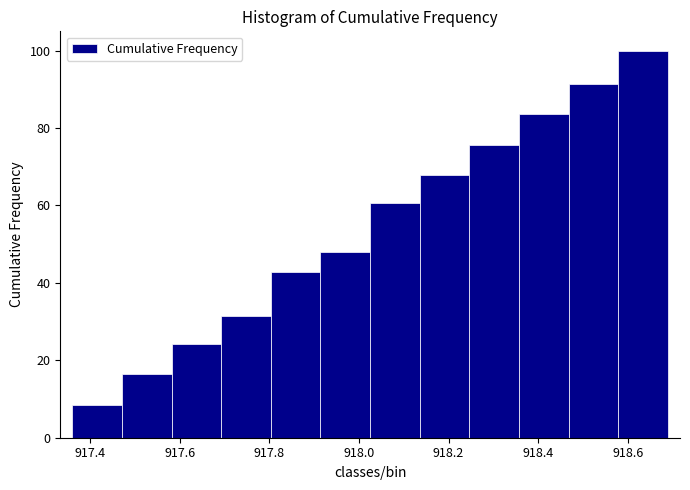

Reading left to right, list every bar in this chart as the range it spans on the x-axis followed by its height. Neither the bar edges nor the heights are printed on the chart, so give them approximately, as read against the axes.

917.36 to 917.48: 8
917.48 to 917.58: 16
917.58 to 917.70: 24
917.70 to 917.80: 32
917.80 to 917.92: 42
917.92 to 918.02: 48
918.02 to 918.14: 60
918.14 to 918.24: 68
918.24 to 918.36: 76
918.36 to 918.46: 84
918.46 to 918.58: 92
918.58 to 918.70: 100